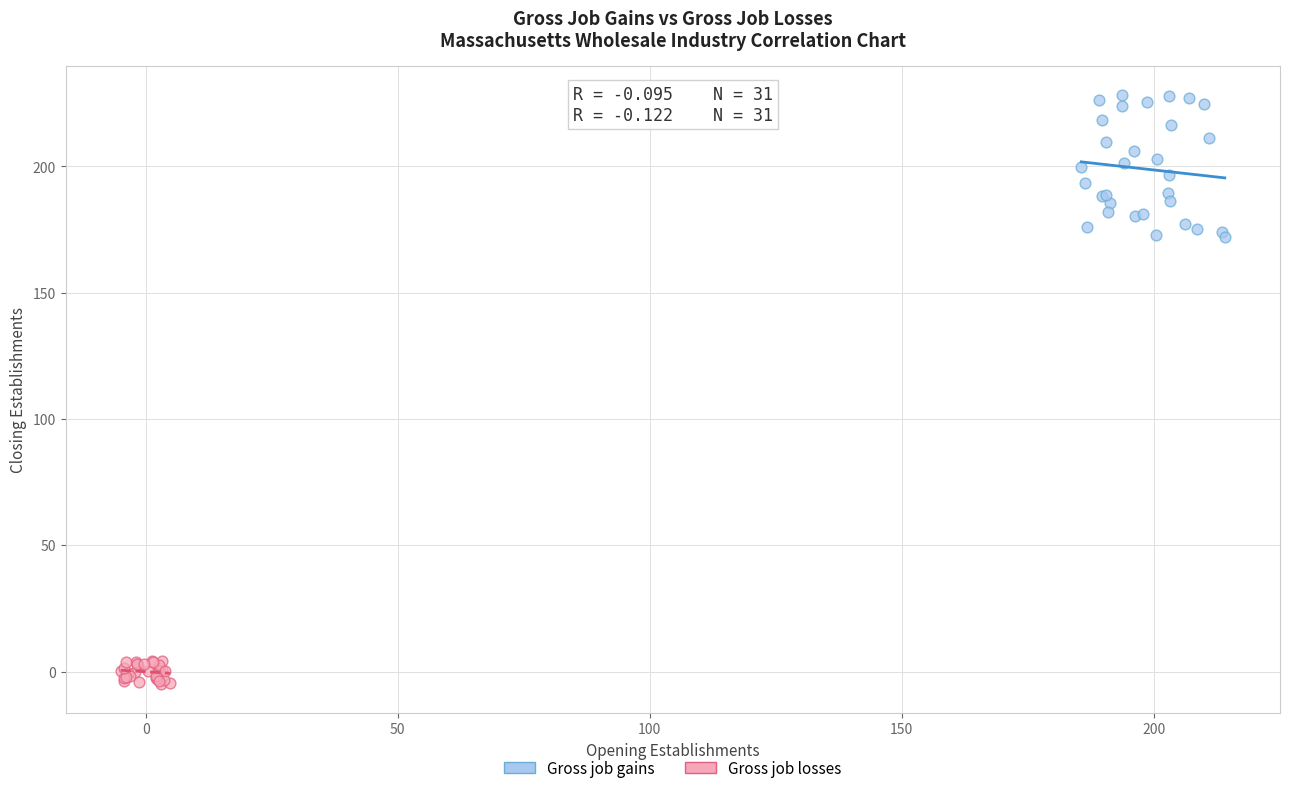

What are all the series names shown in the legend?

Gross job gains, Gross job losses